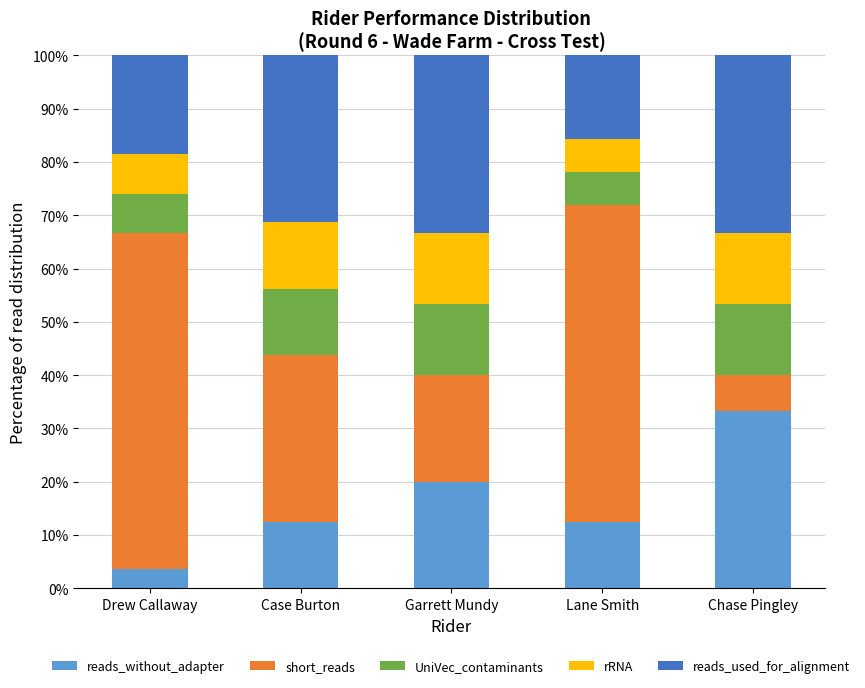

What value does the reads_without_adapter series have at Case Burton?

12.5